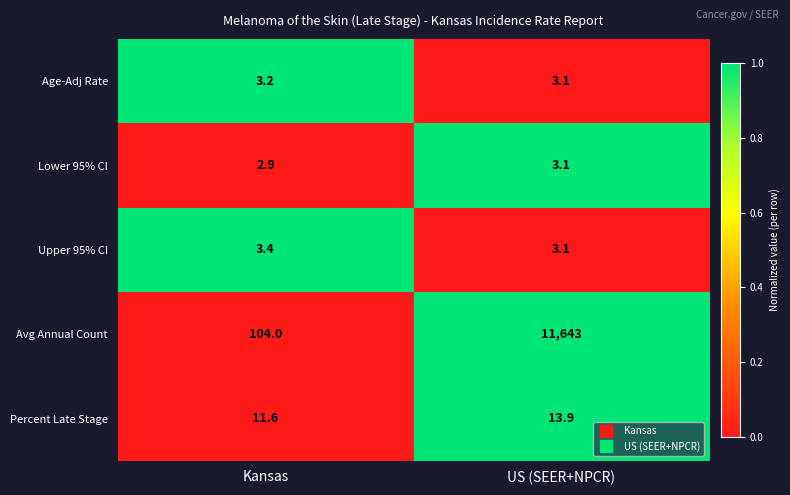

Between Kansas and US (SEER+NPCR), which series saw the biggest shift?

Avg Annual Count